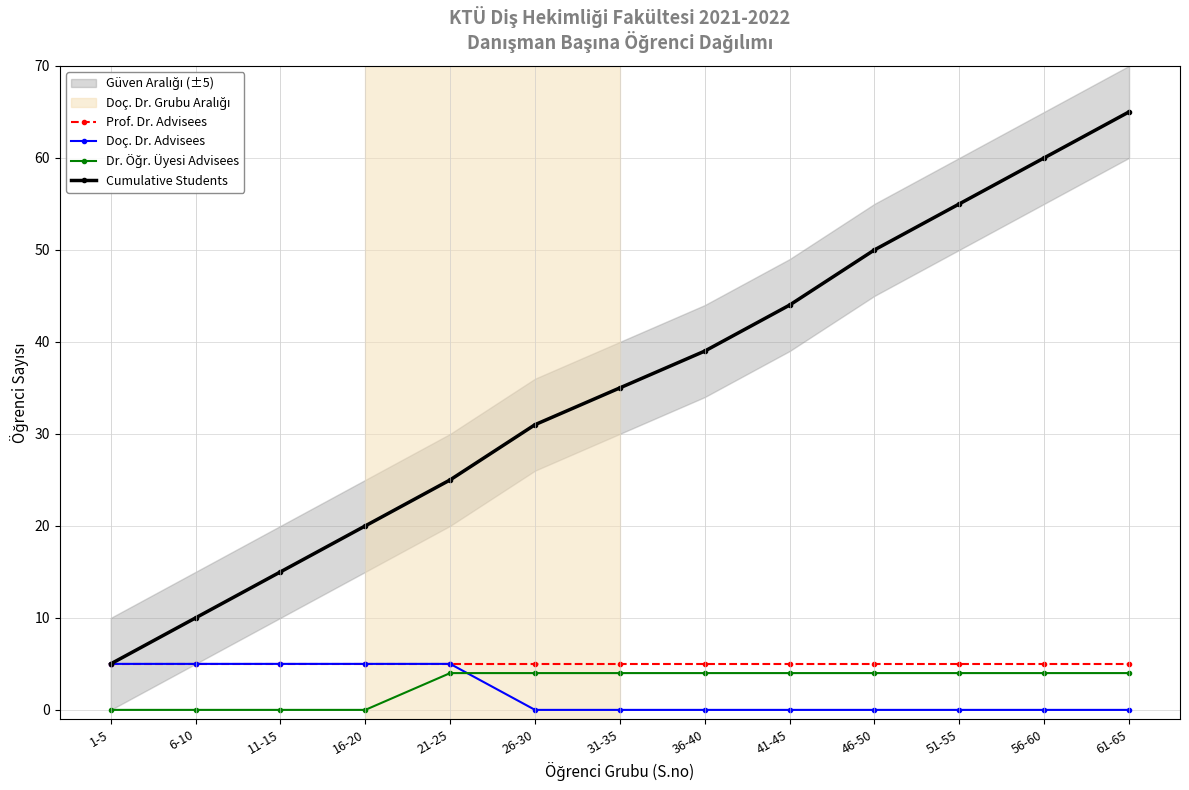

What is the label of the 10th point from the left?

46-50